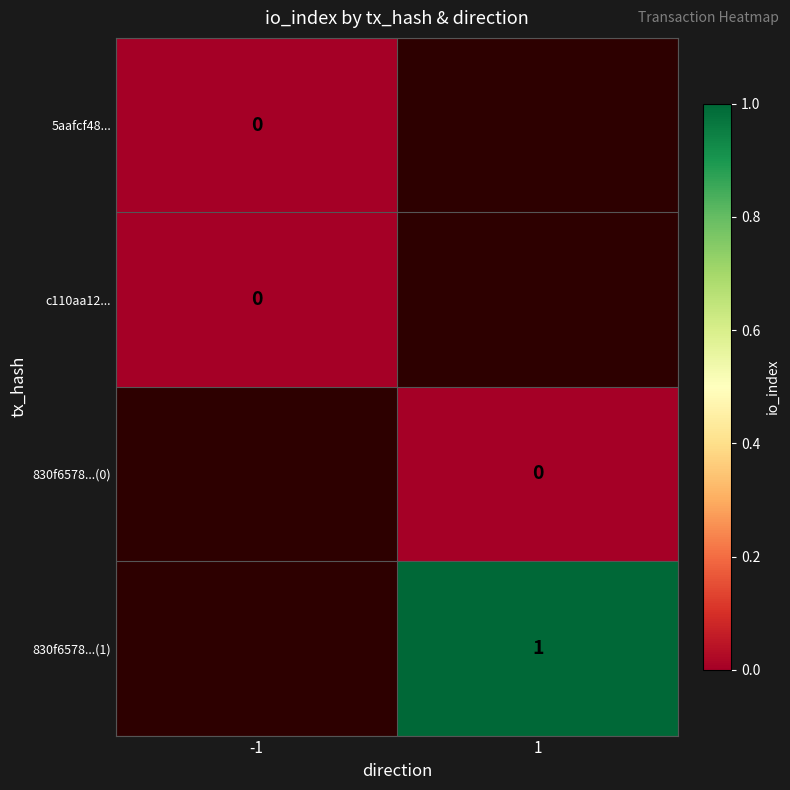

The value of 830f6578...(1) at 1 is 1. True or false?

True